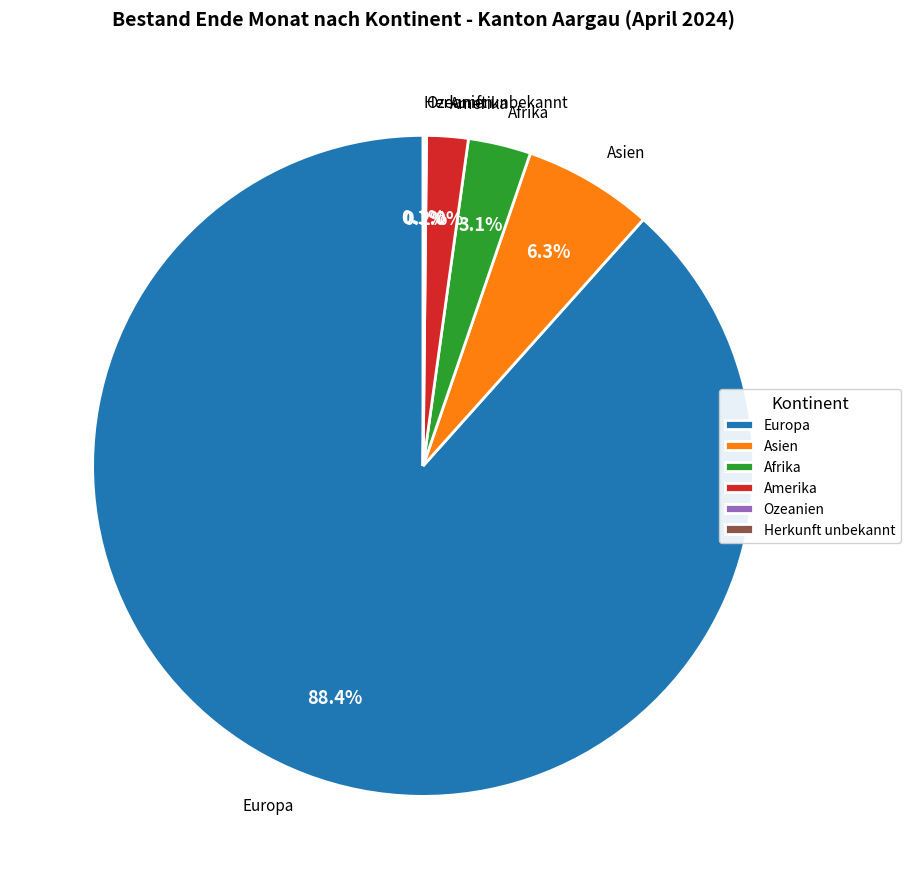

To the nearest percent, what is the combined percentage of Herkunft unbekannt and Europa?

88%